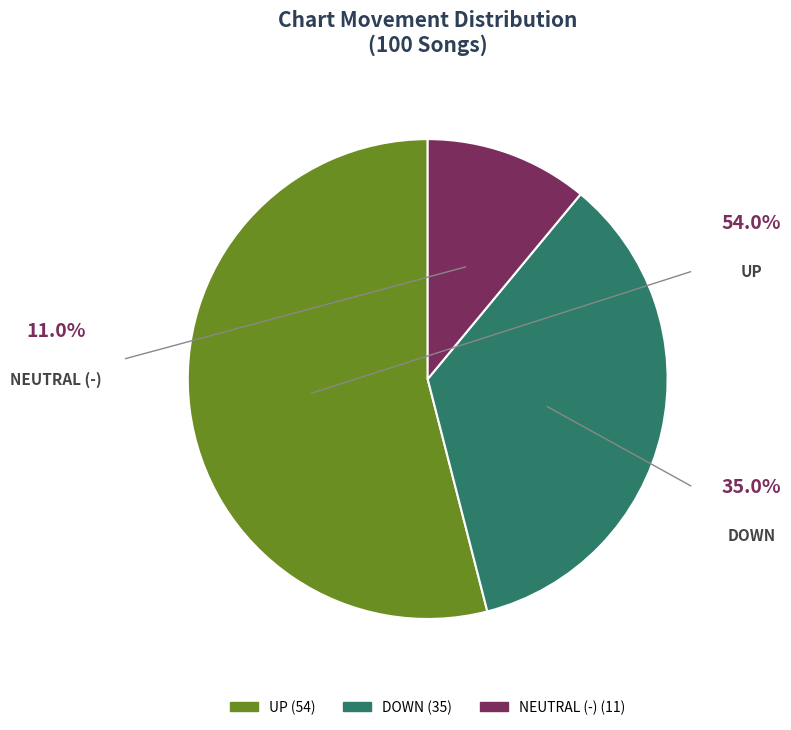

Does any single category account for the majority?

Yes